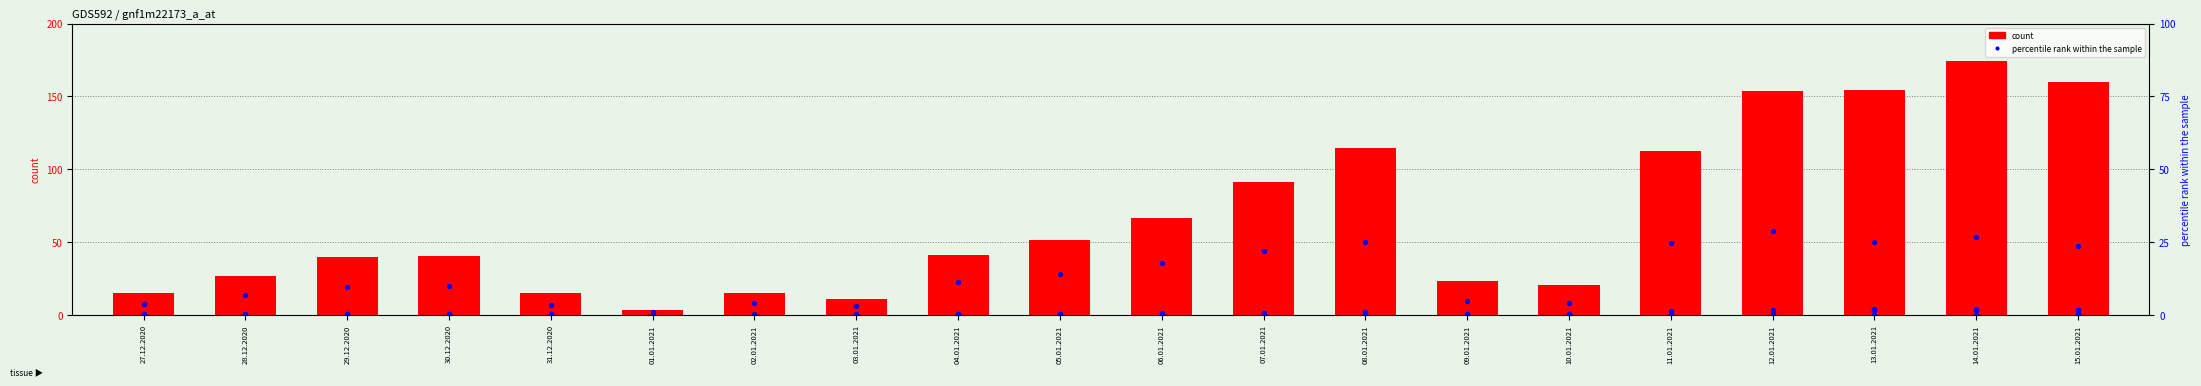

Which series has the widest spread of Y values?

count